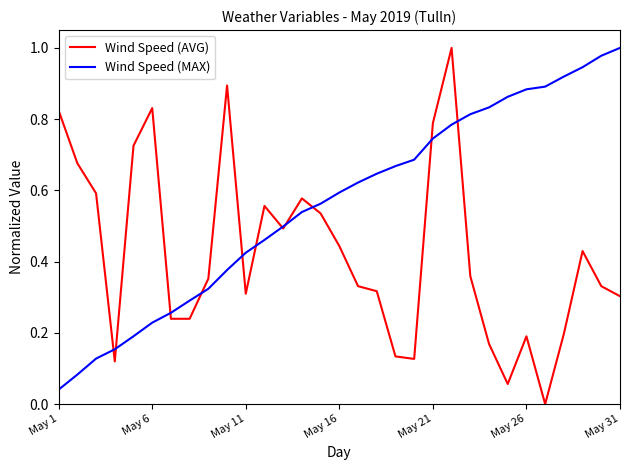

Which series has the widest spread of values?

Wind Speed (AVG)